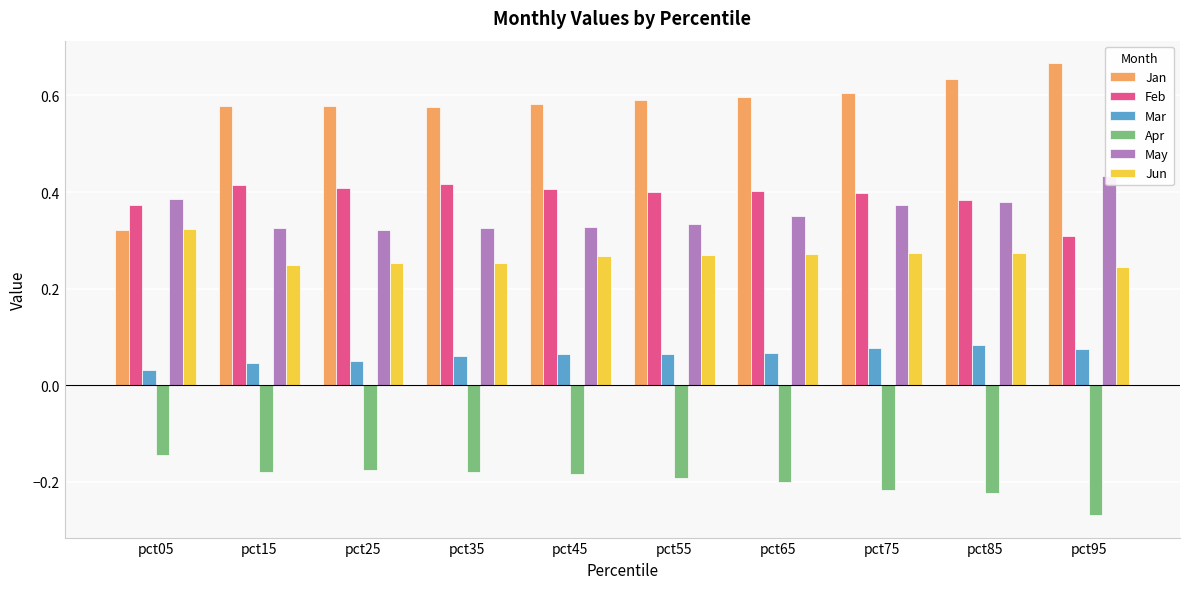

How many categories are shown in the chart?

10